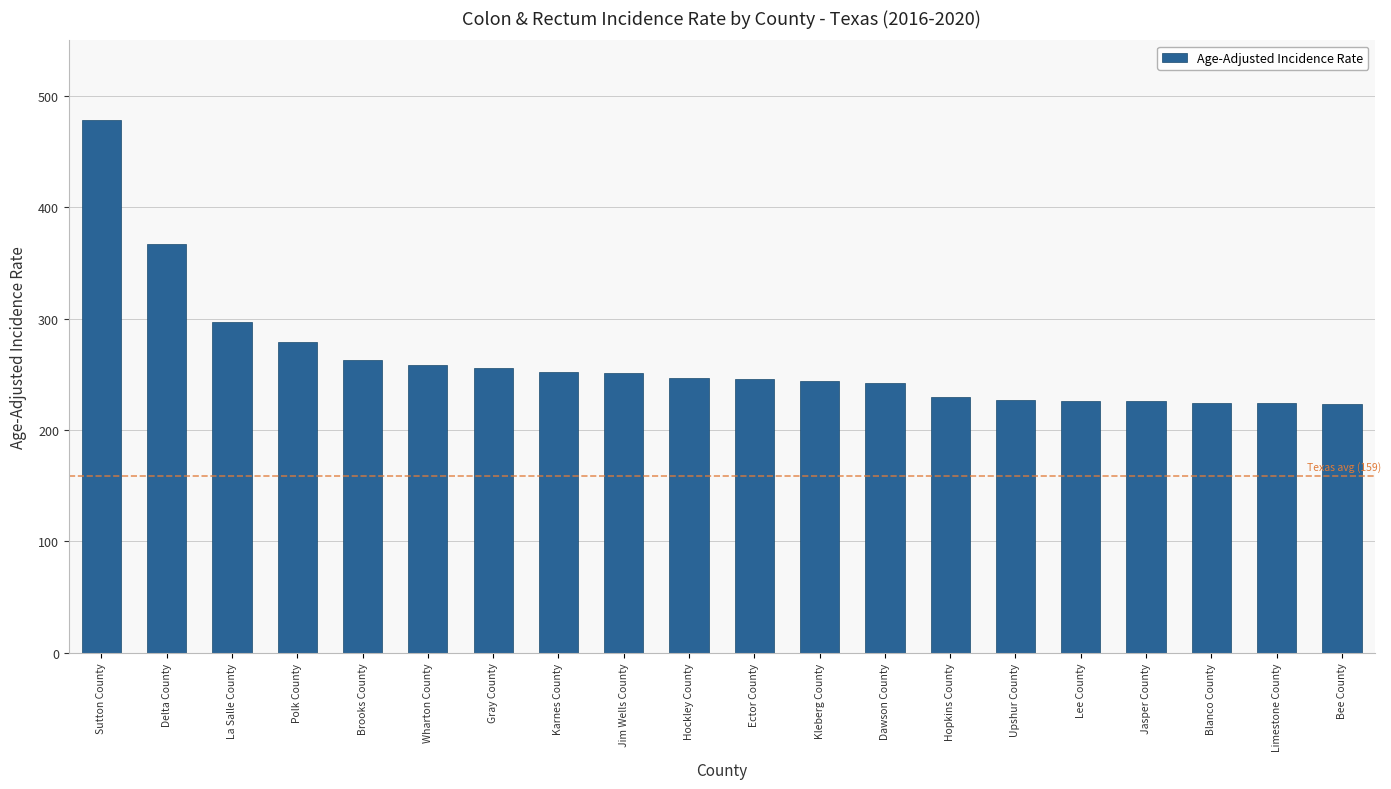

What is the difference between the maximum and minimum values?

254.3